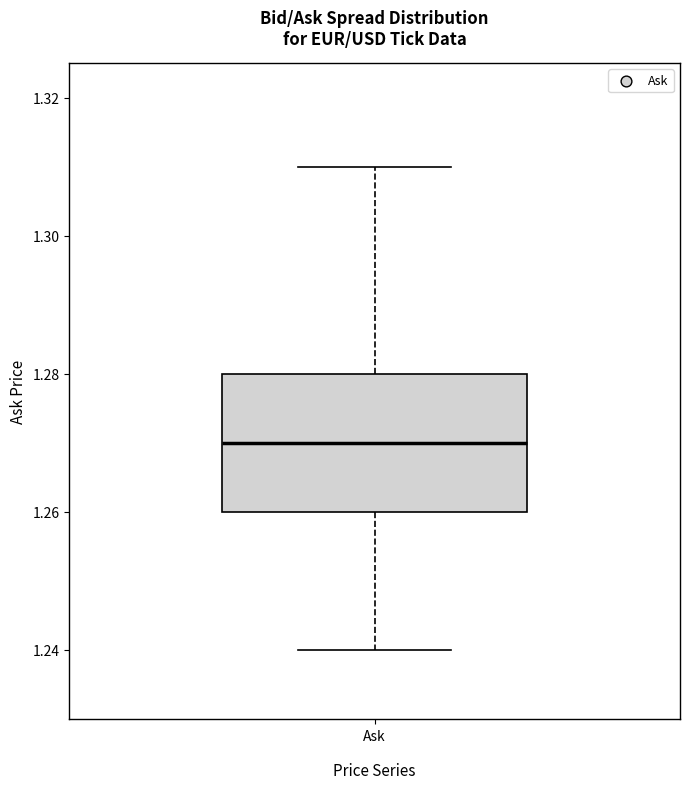

Read this box plot against the y-axis: the position of the median line, the range covered by the box, and the ends of both whiskers. The values are not printed on the chart, so give them approximately, as read against the axis.

median 1.27, box 1.26 to 1.28, whiskers 1.24 to 1.31